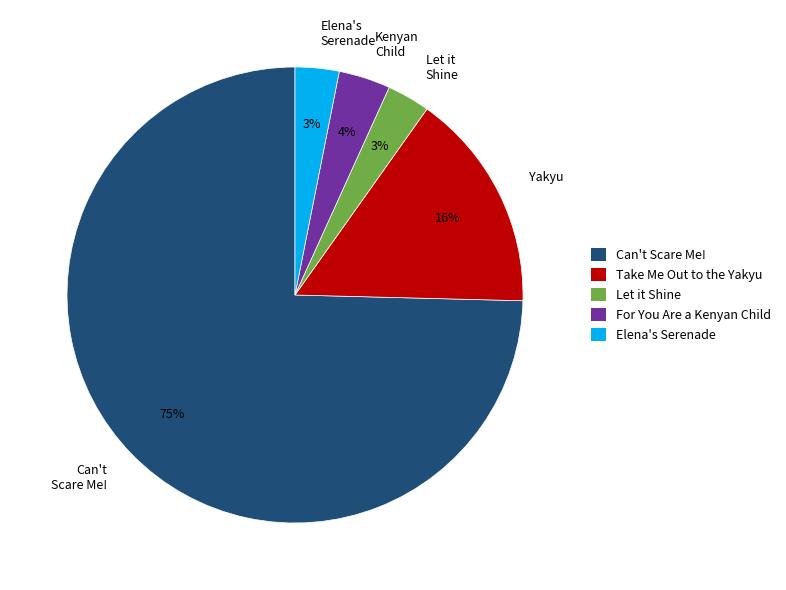

Do Can't Scare Me! and Elena's Serenade together represent more than half of the pie?

Yes